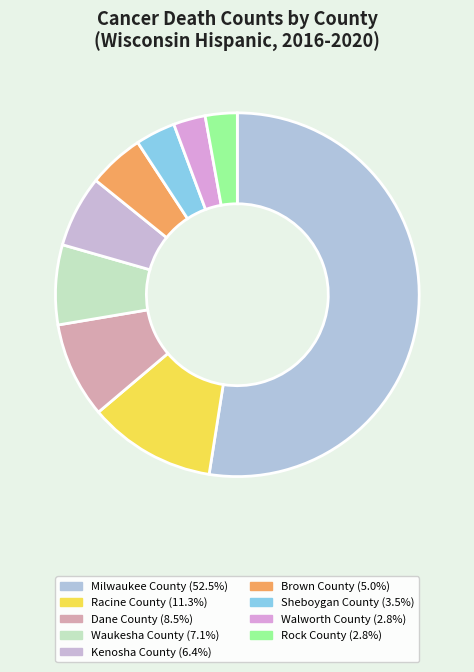

Count the number of slices in the pie.

9